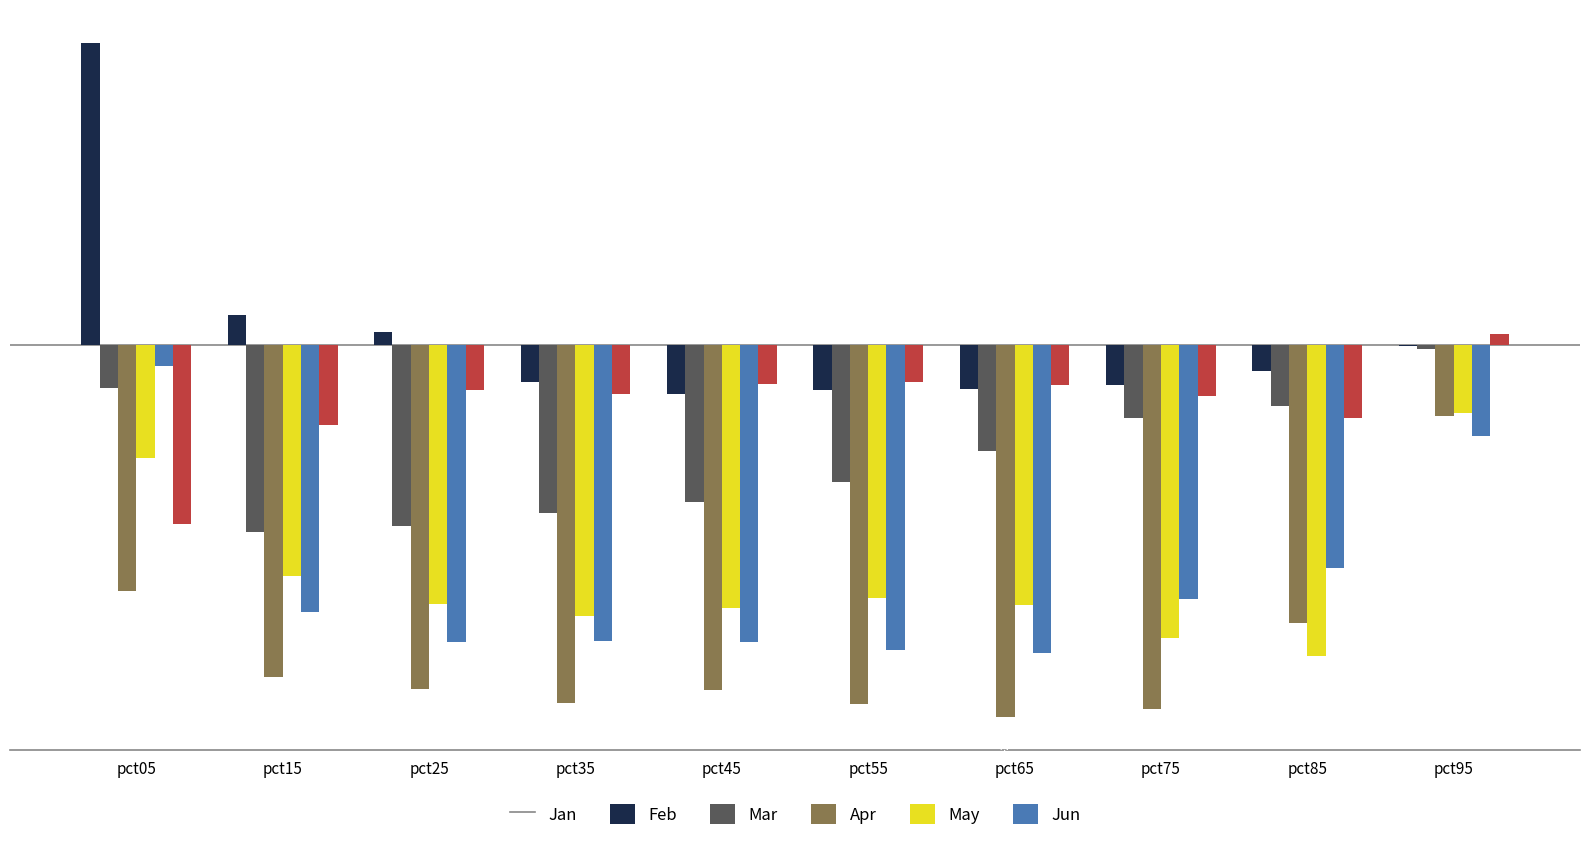

What is the total value across all series at pct45?

-8.6